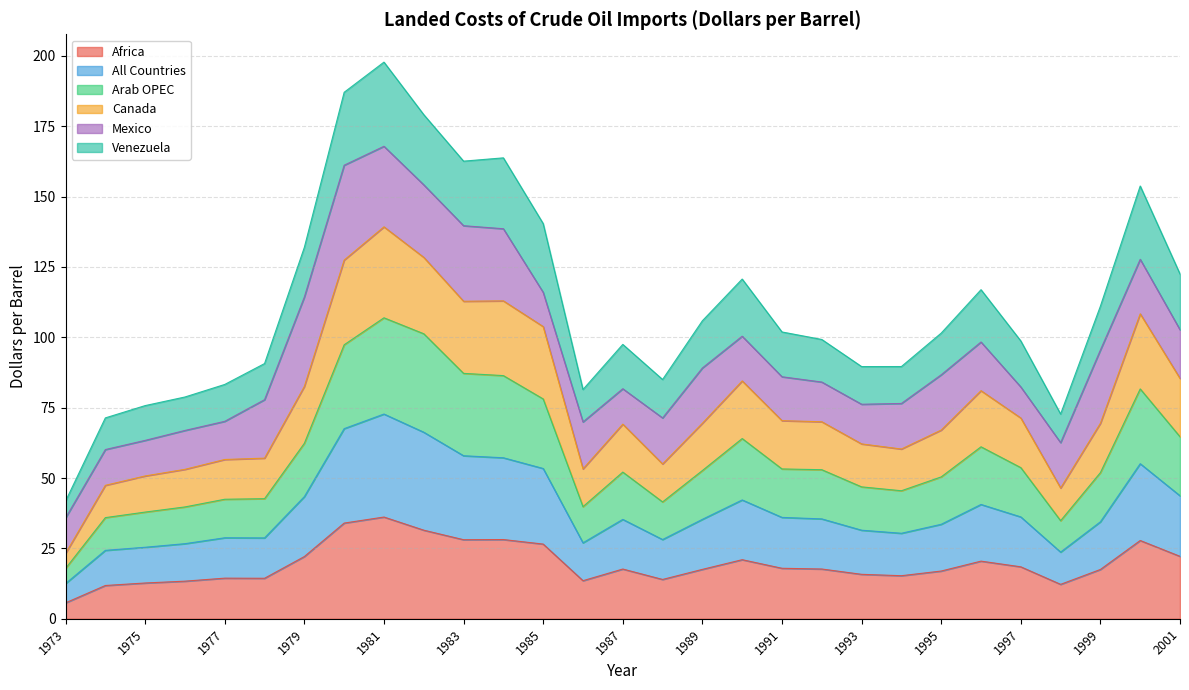

Where does the Africa series first go above 17?

1979